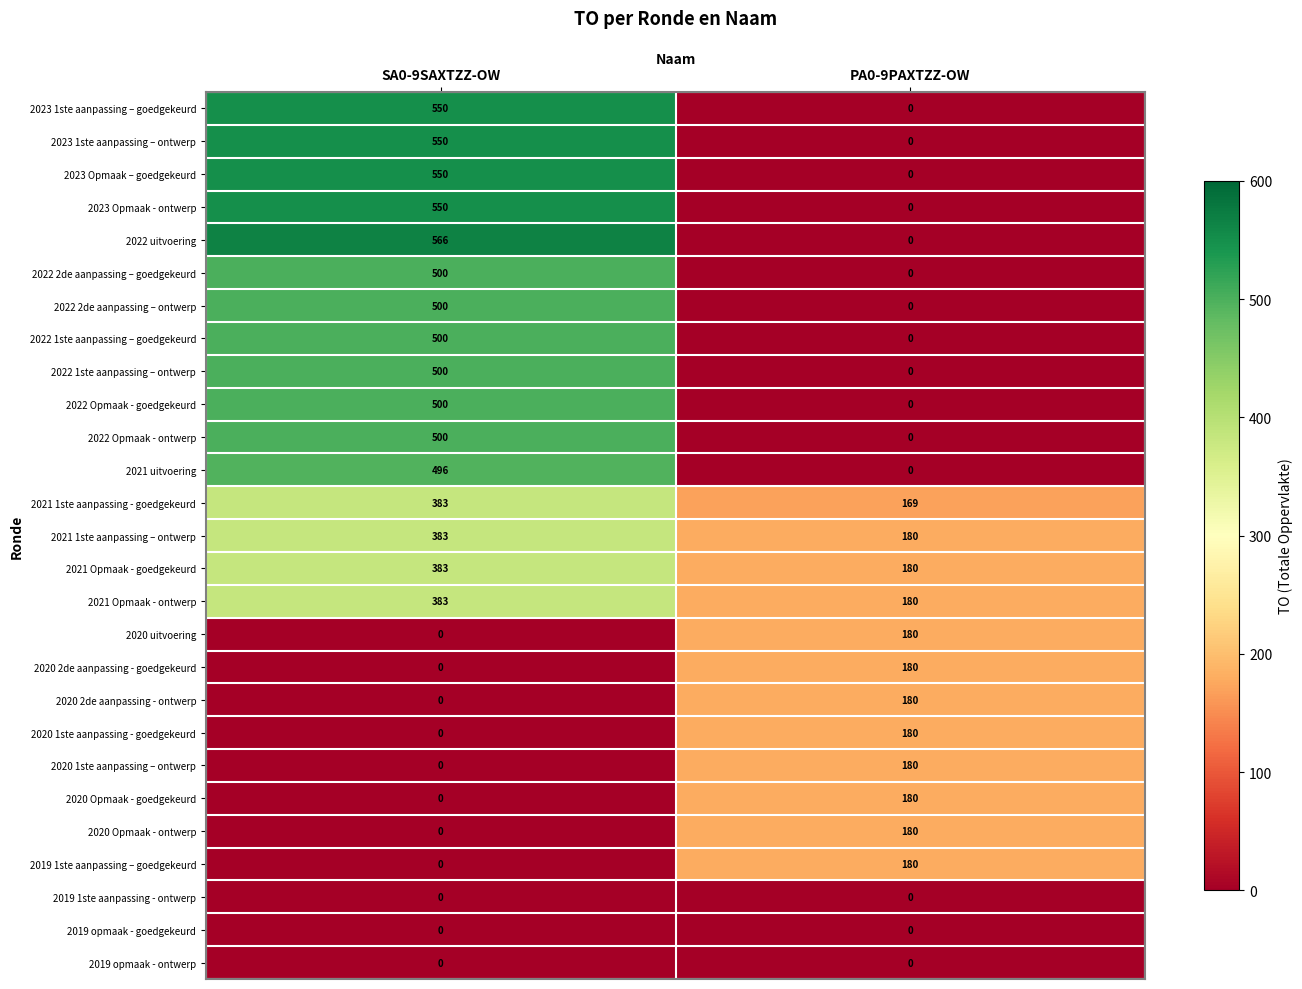

Rank the categories by 2020 Opmaak - ontwerp value from lowest to highest.

SA0-9SAXTZZ-OW, PA0-9PAXTZZ-OW